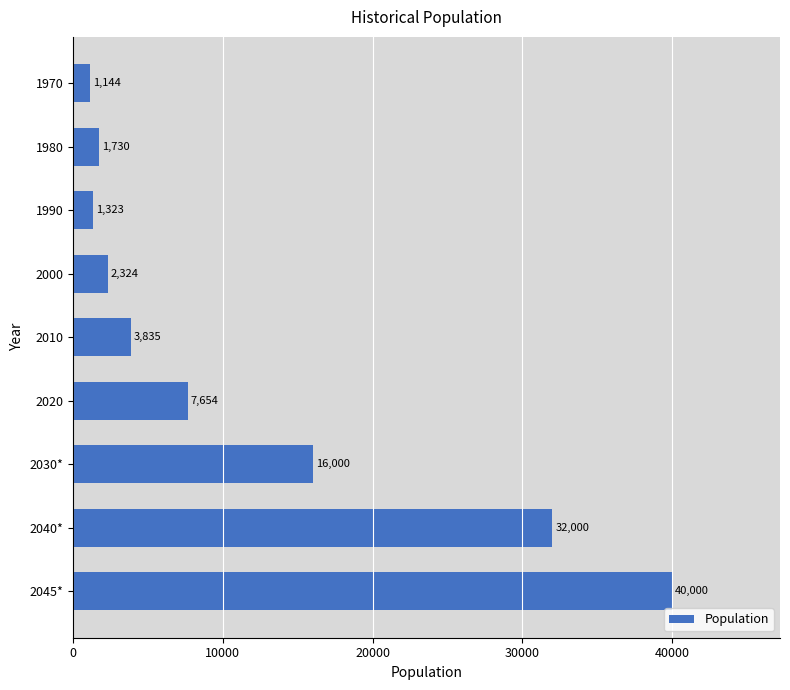

Reading top to bottom, what are all the values shown in this chart?

1144	1730	1323	2324	3835	7654	16000	32000	40000